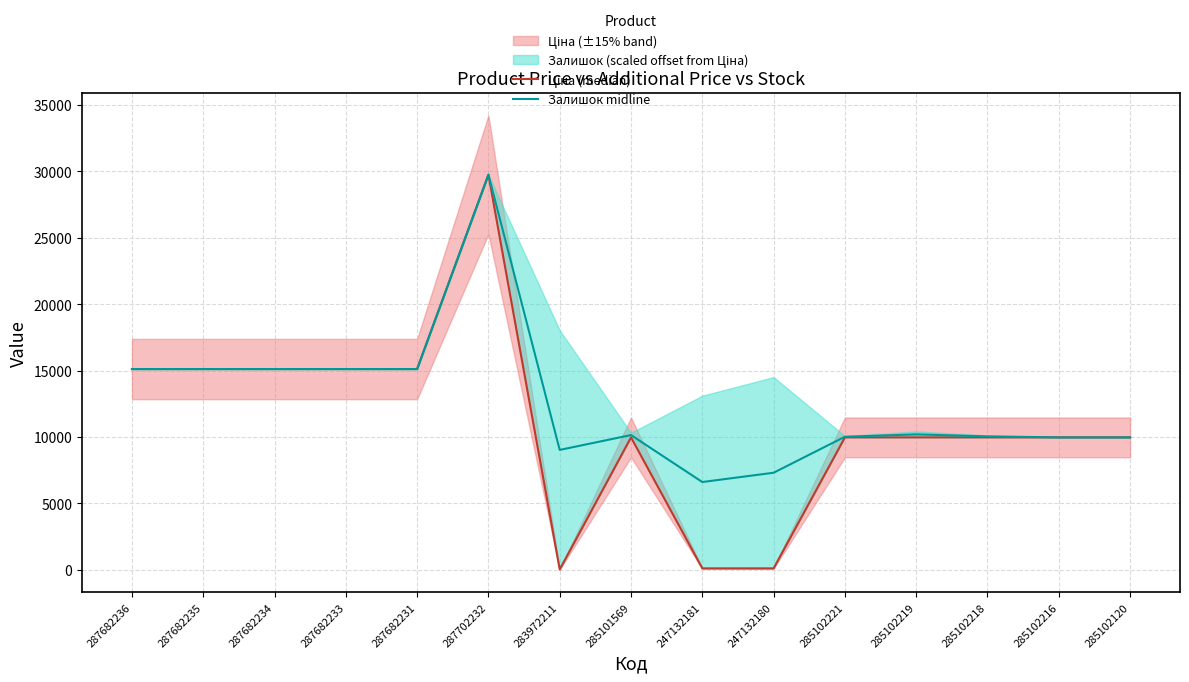

In Ціна (median), how many points are lower than both neighbors (excluding endpoints)?

1